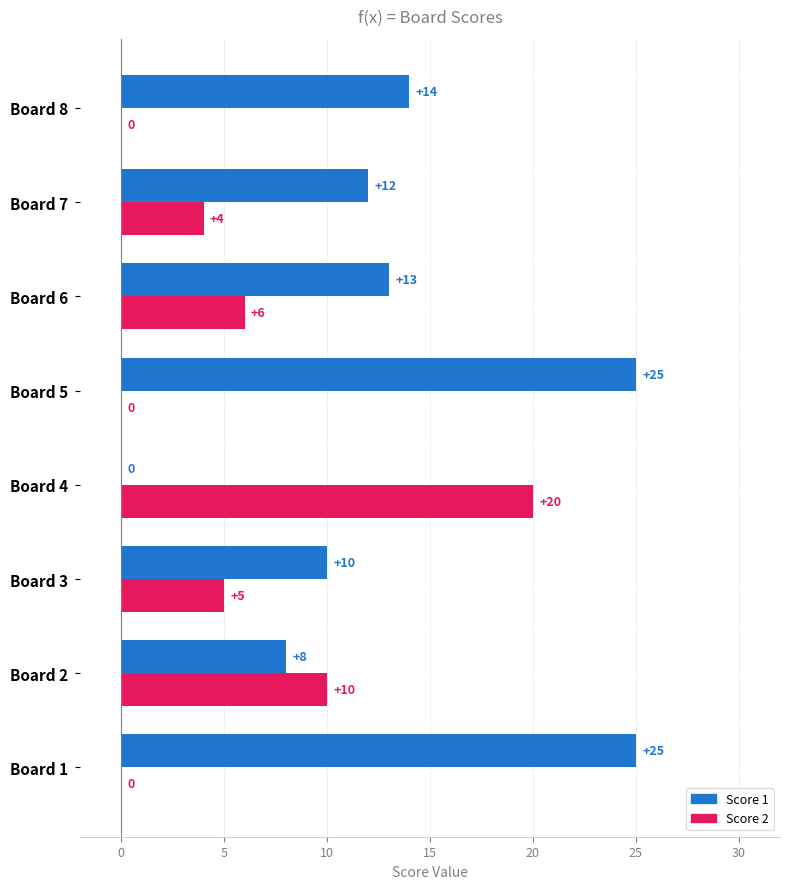

Which series has the largest total across all categories?

Score 1